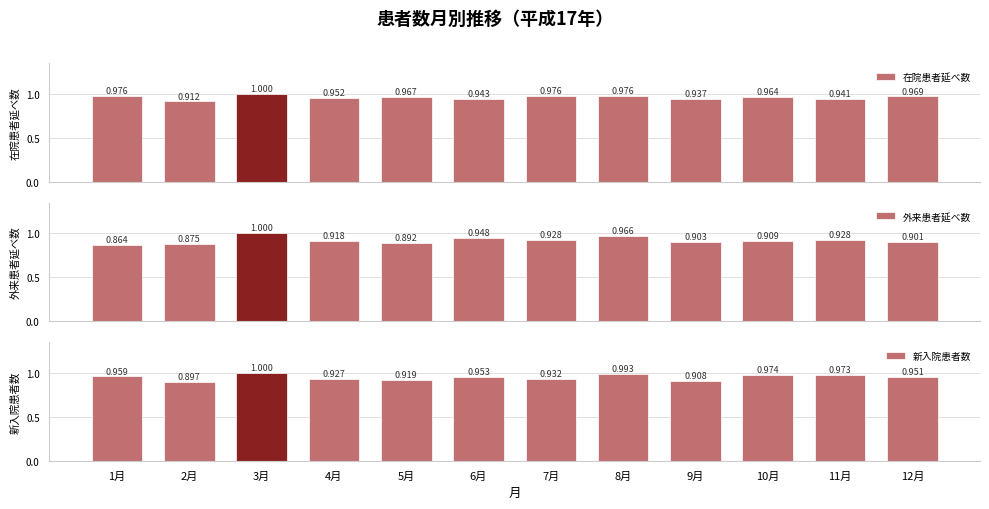

How many categories are shown in the chart?

12